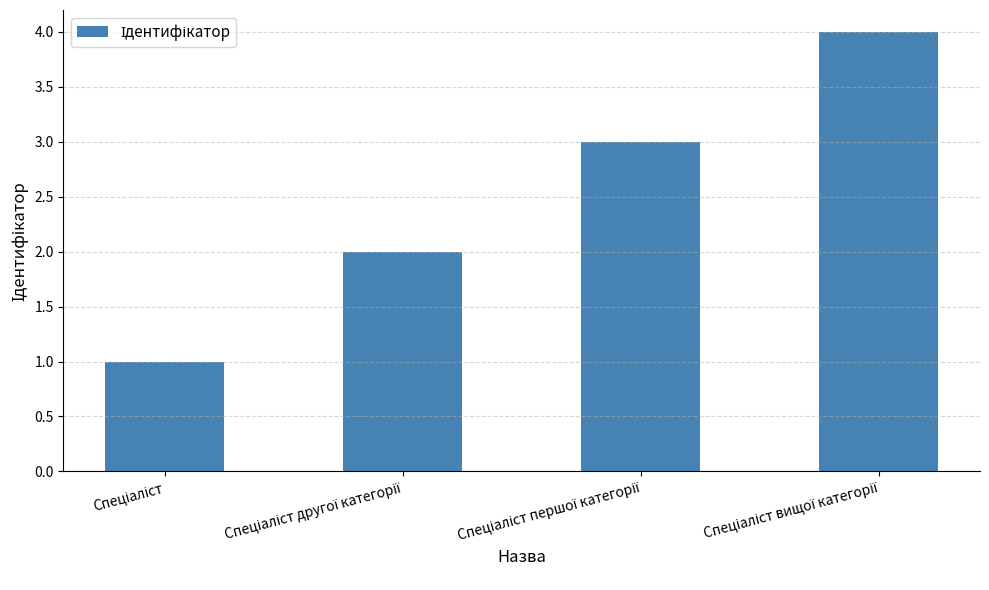

What is the greatest value displayed?

4